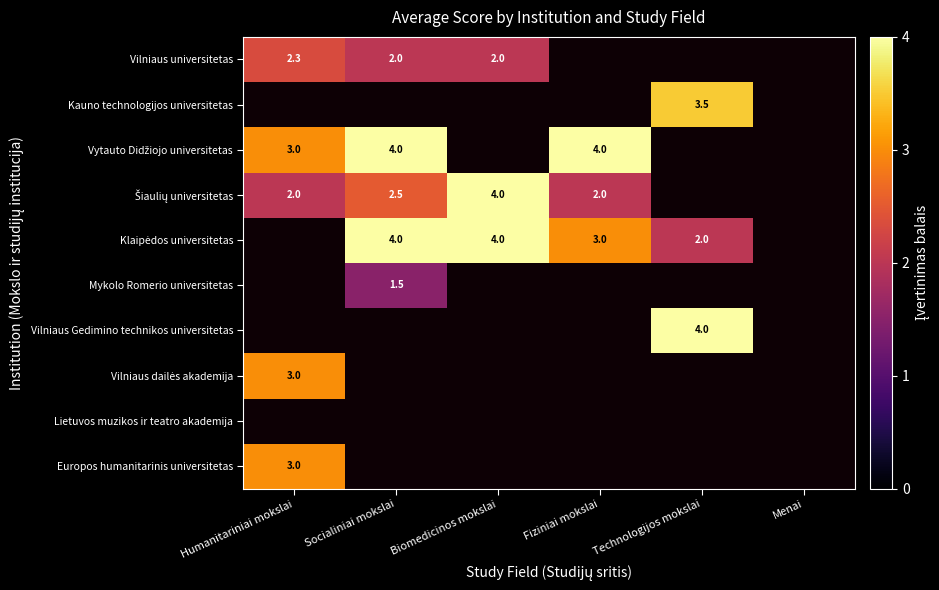

Count the number of categories in the chart.

6